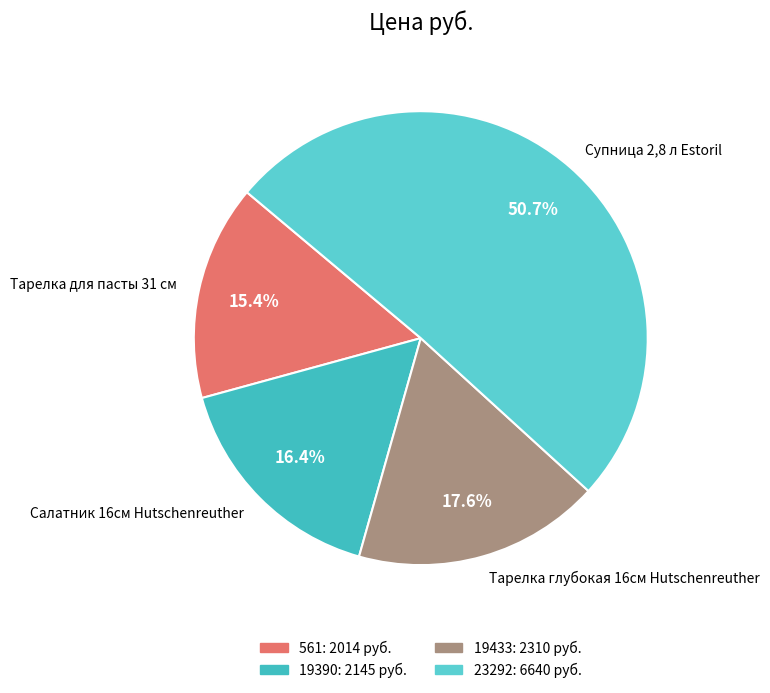

Is Супница 2,8 л Estoril the majority of the pie?

Yes